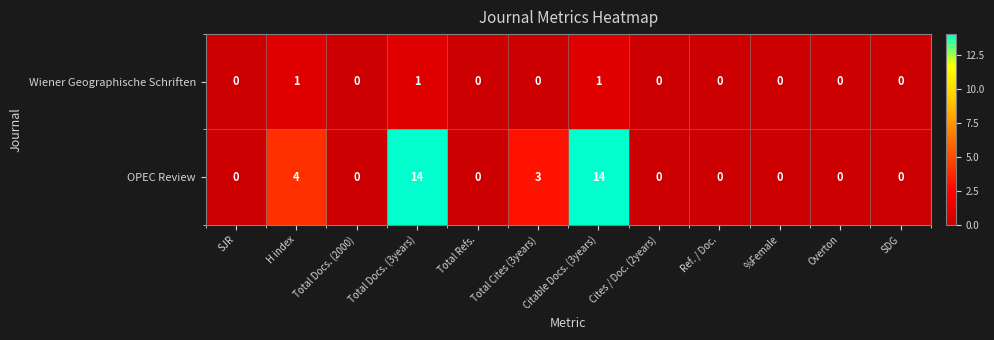

What is the sum of all Wiener Geographische Schriften values?

3